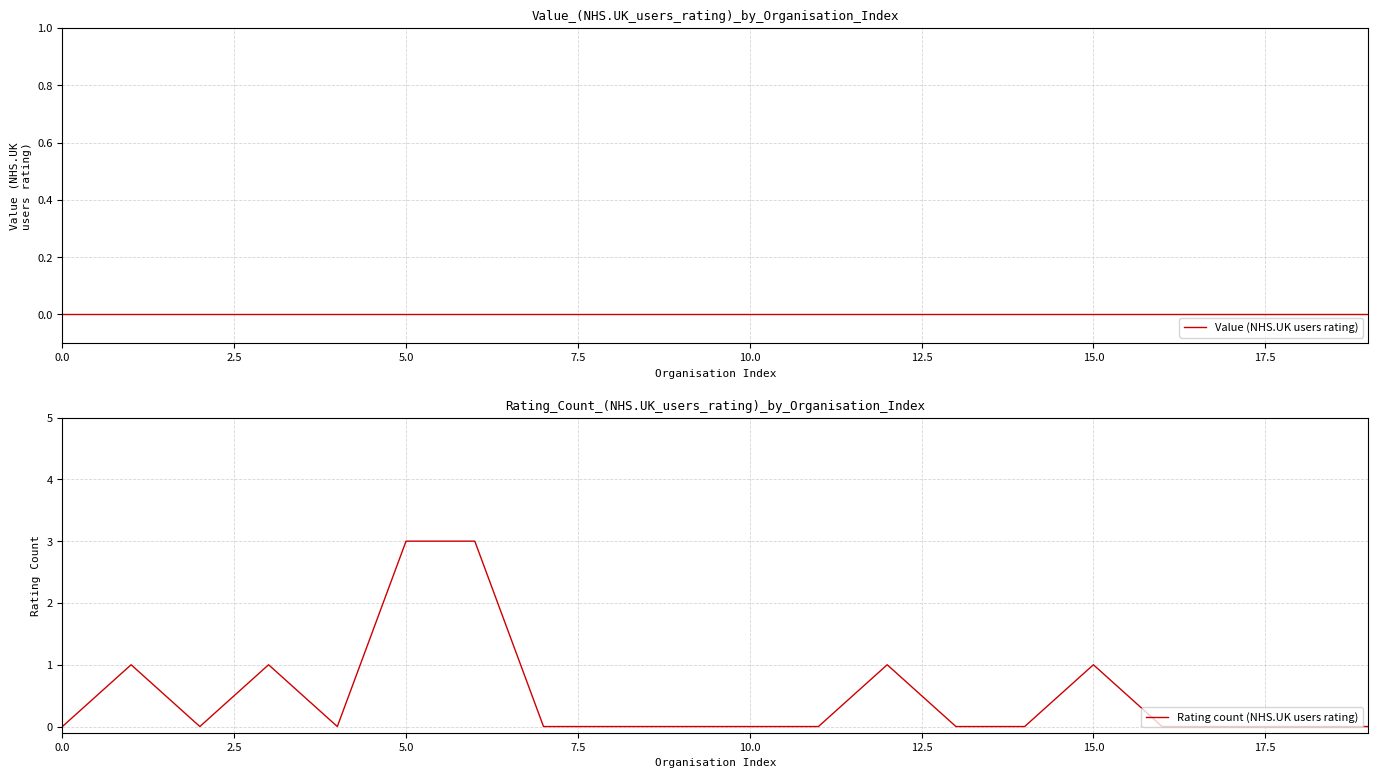

The Rating count (NHS.UK users rating) series shows 4 at 5.0. True or false?

False